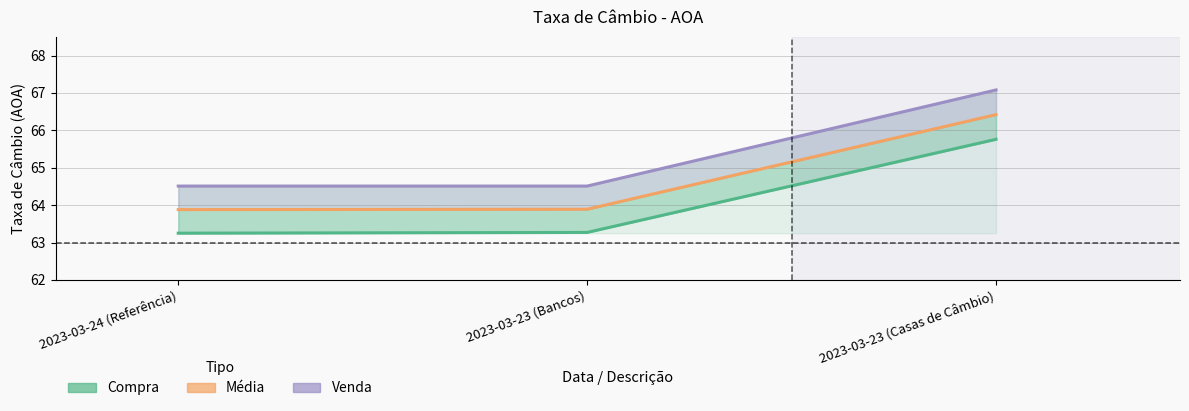

What is the label of the 2nd point from the right?

2023-03-23 (Bancos)